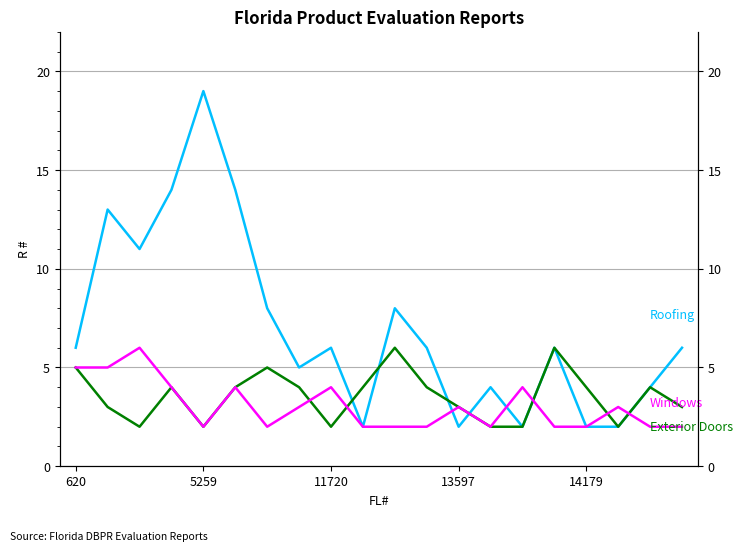

What is the label of the 1st point from the left?

620